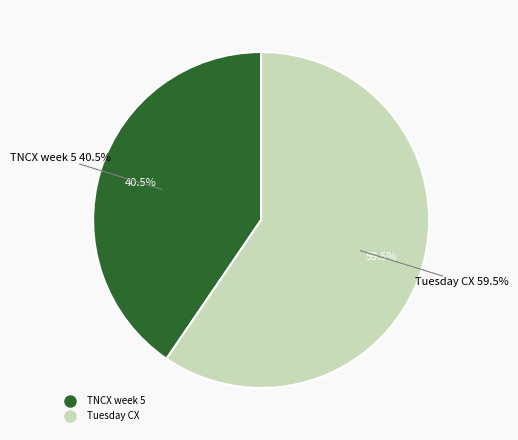

To the nearest percent, what percentage of the pie is TNCX week 5?

40%